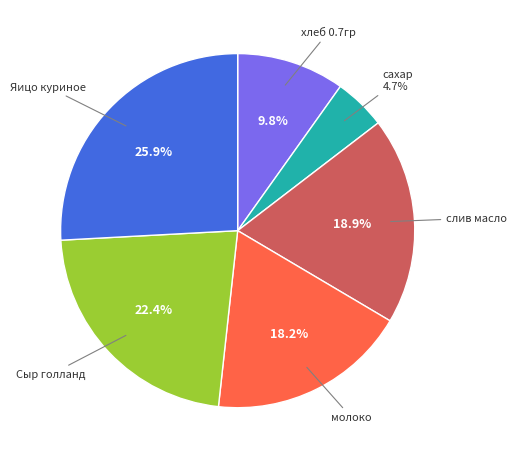

Is there any slice that represents more than half of the pie?

No